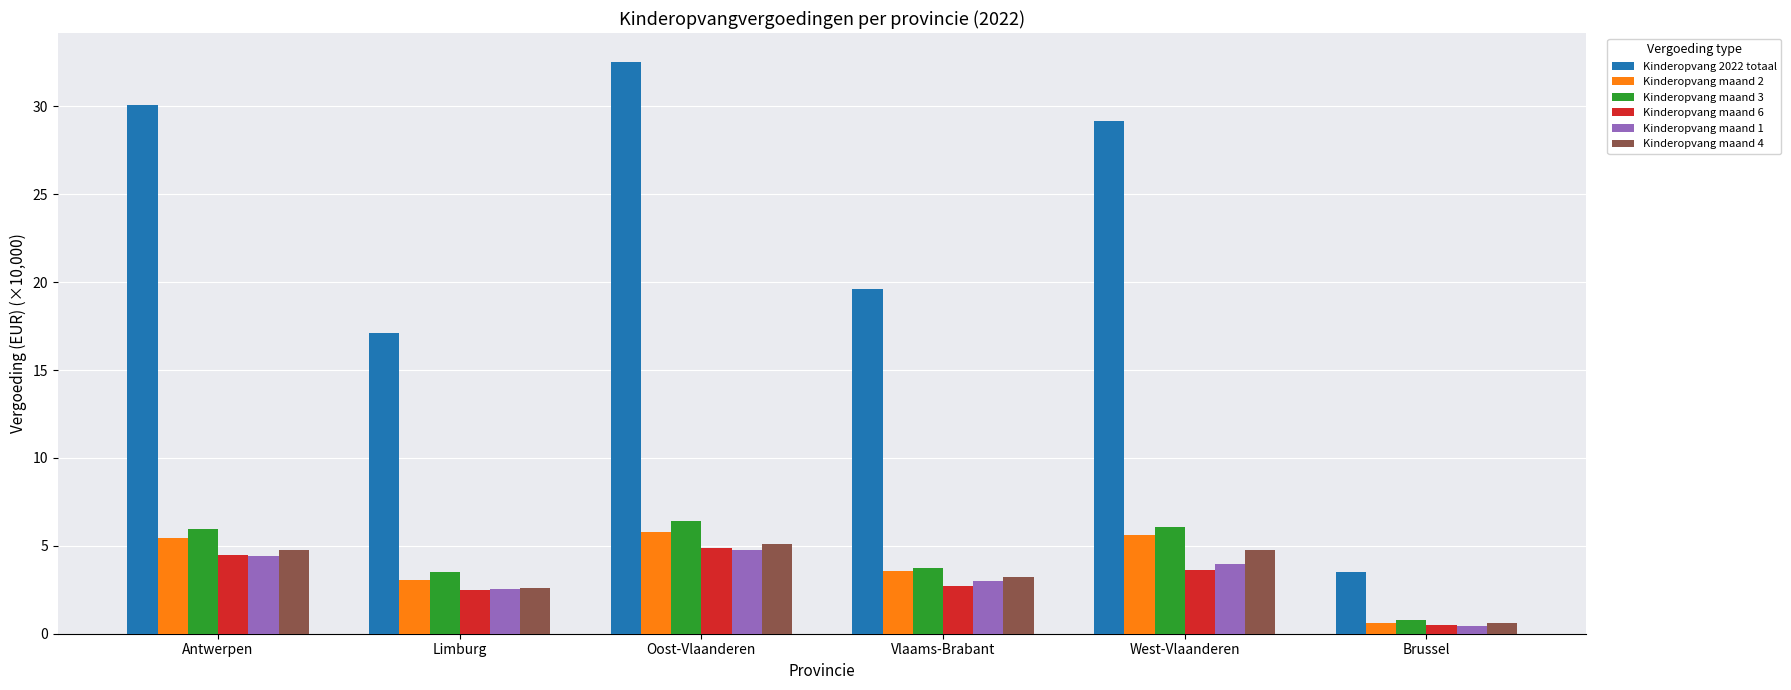

What is the label of the 4th bar from the right?

Oost-Vlaanderen